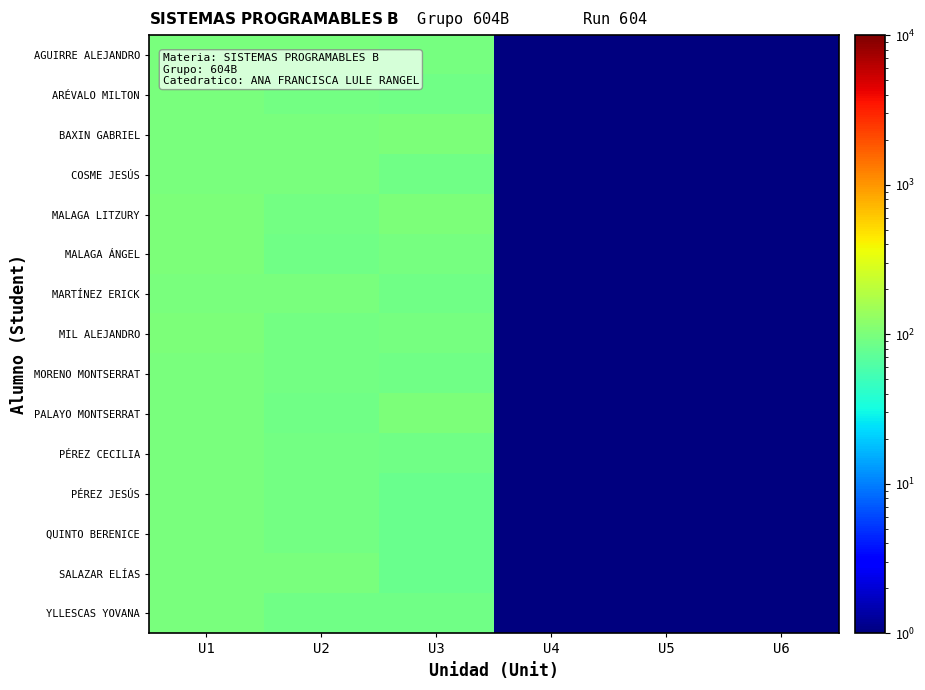

Between U1 and U4, which series saw the biggest shift?

MALAGA LITZURY